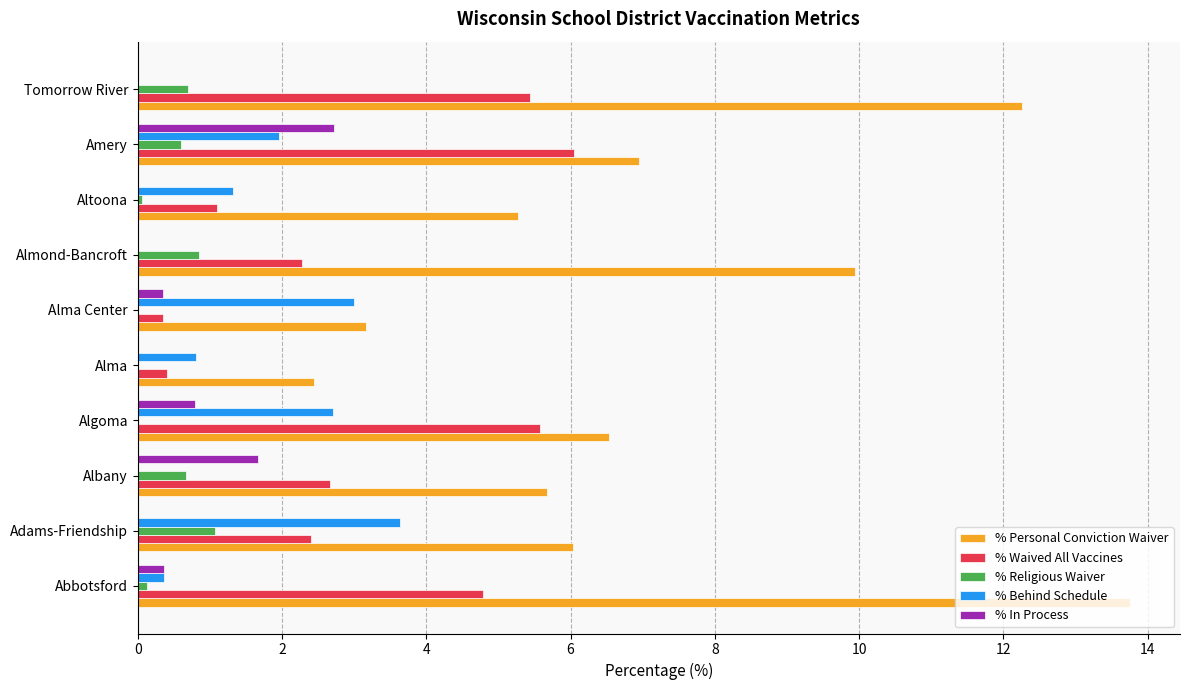

What is the highest value of the % Waived All Vaccines series?

6.0